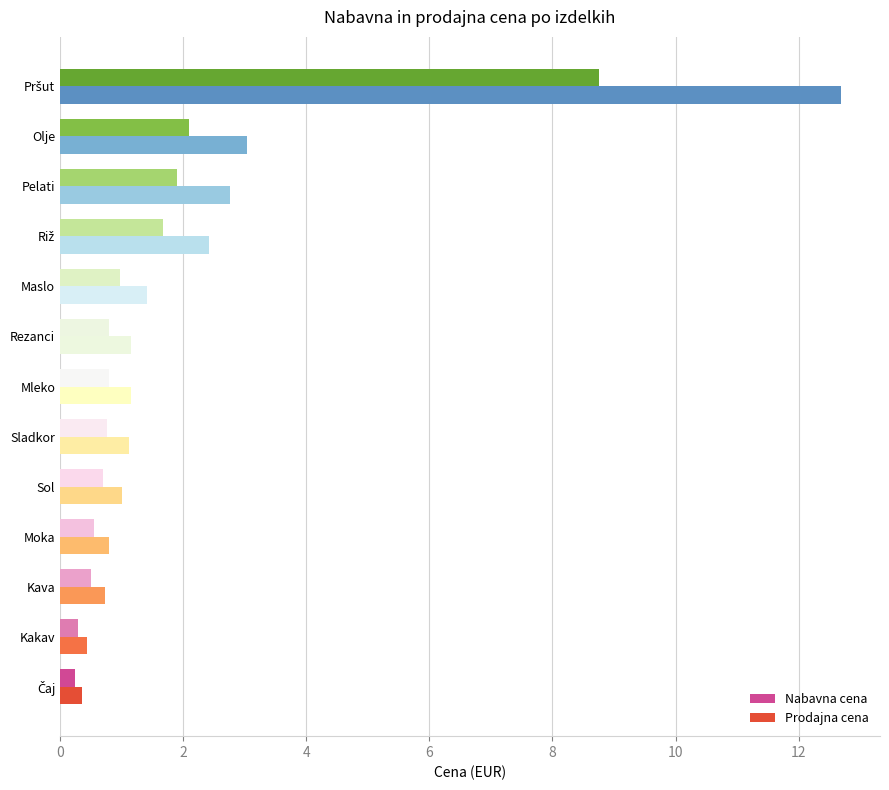

What is the difference between the maximum and minimum values in the Prodajna cena series?

12.3